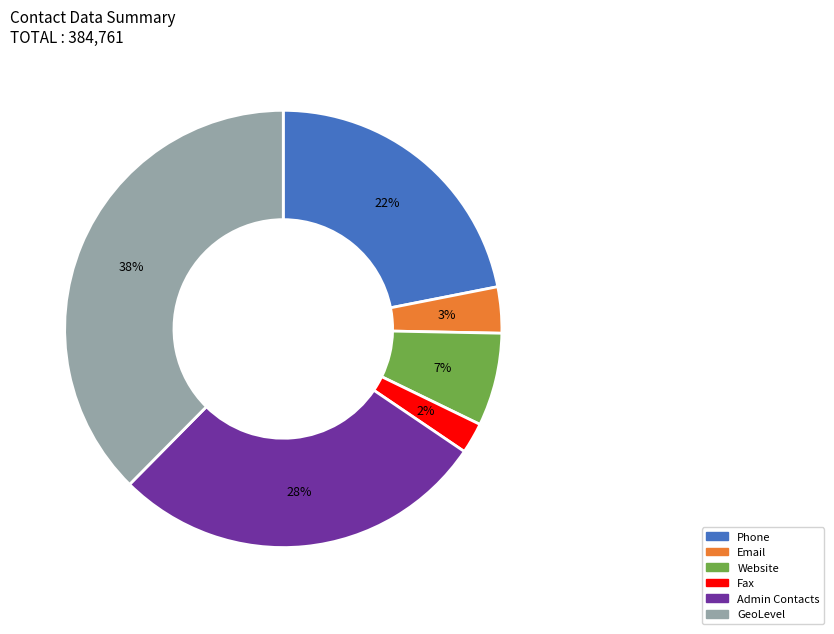

Is it true that Admin Contacts is 28% of the pie?

True